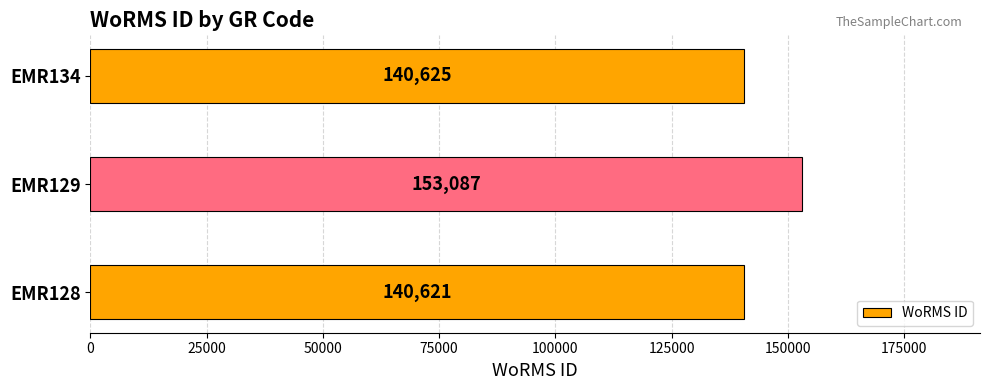

The value at EMR129 is 153087. True or false?

True